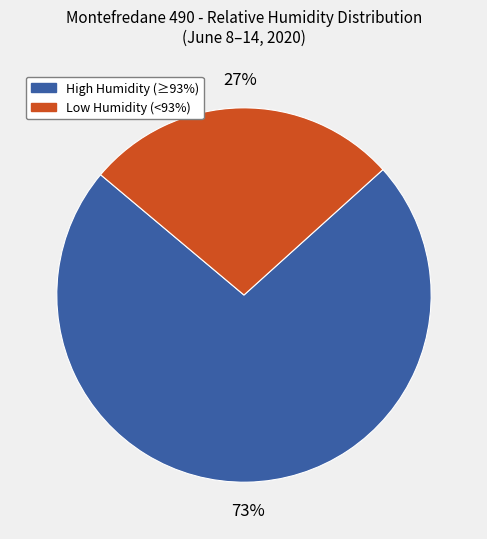

To the nearest percent, what is the difference between the largest and smallest slice percentages?

46%